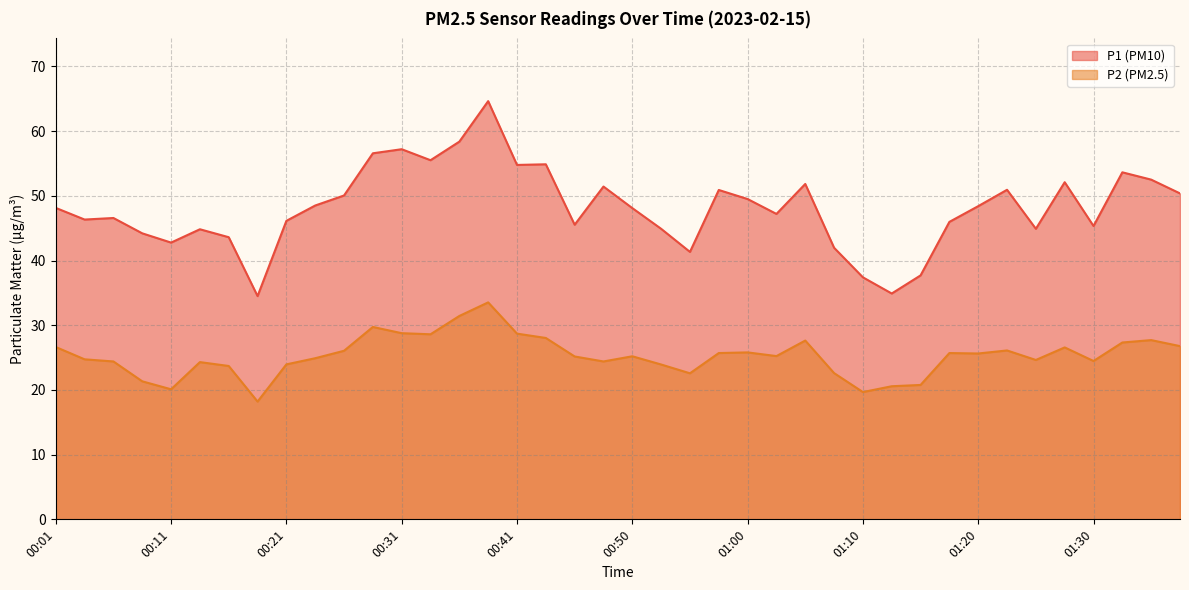

Is the value of P2 at 01:37 greater than the value of P1 at 00:41?

No